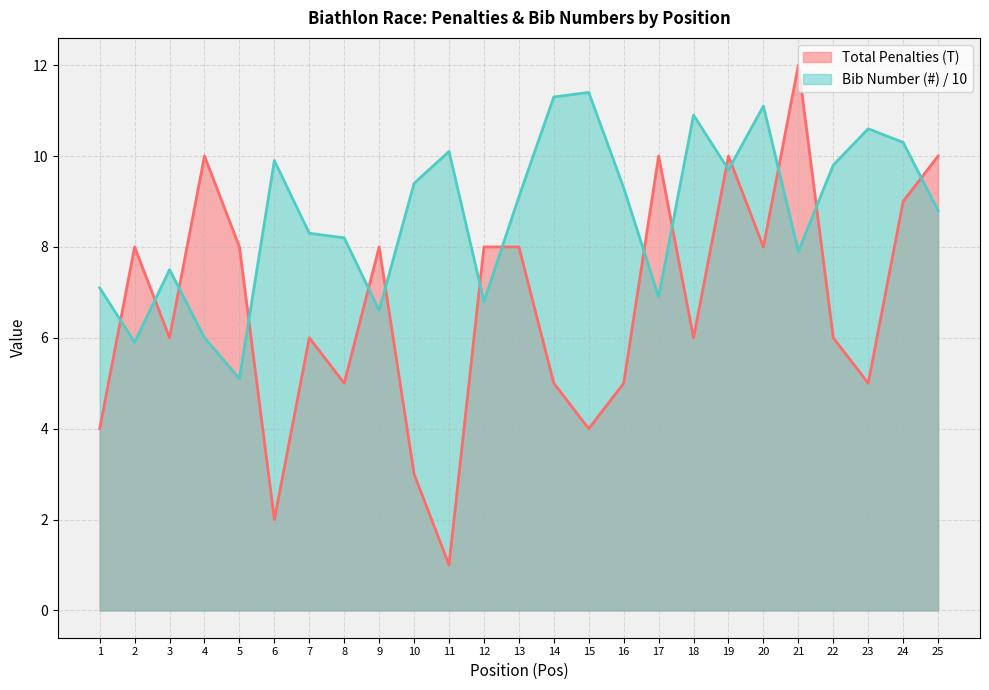

Between 15 and 3, which is larger?

3